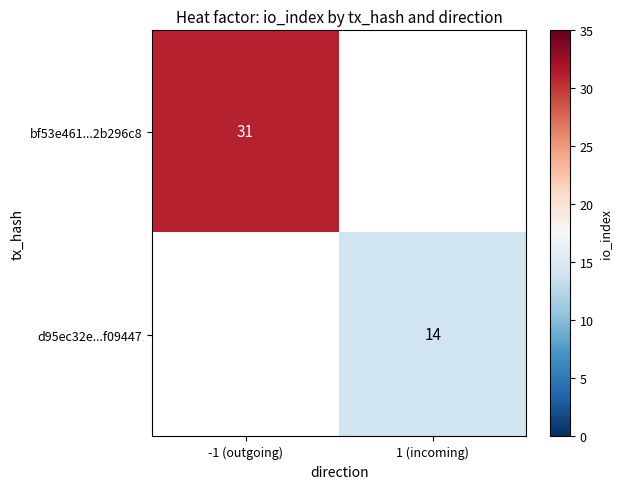

Is it true that d95ec32e...f09447 equals 19 at 1 (incoming)?

False